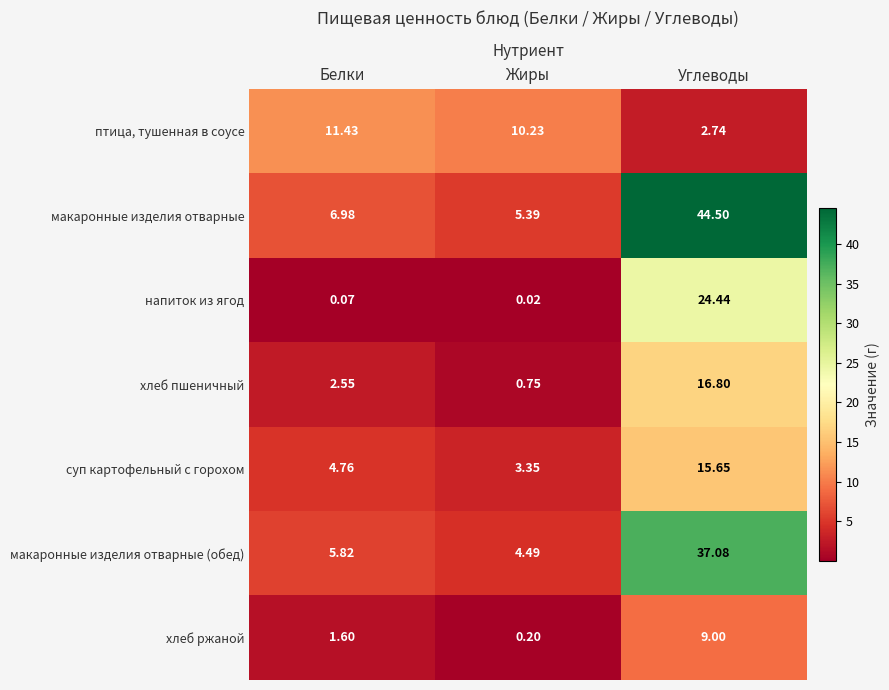

Rank the series by their maximum value, from highest to lowest.

макаронные изделия отварные, макаронные изделия отварные (обед), напиток из ягод, хлеб пшеничный, суп картофельный с горохом, птица, тушенная в соусе, хлеб ржаной